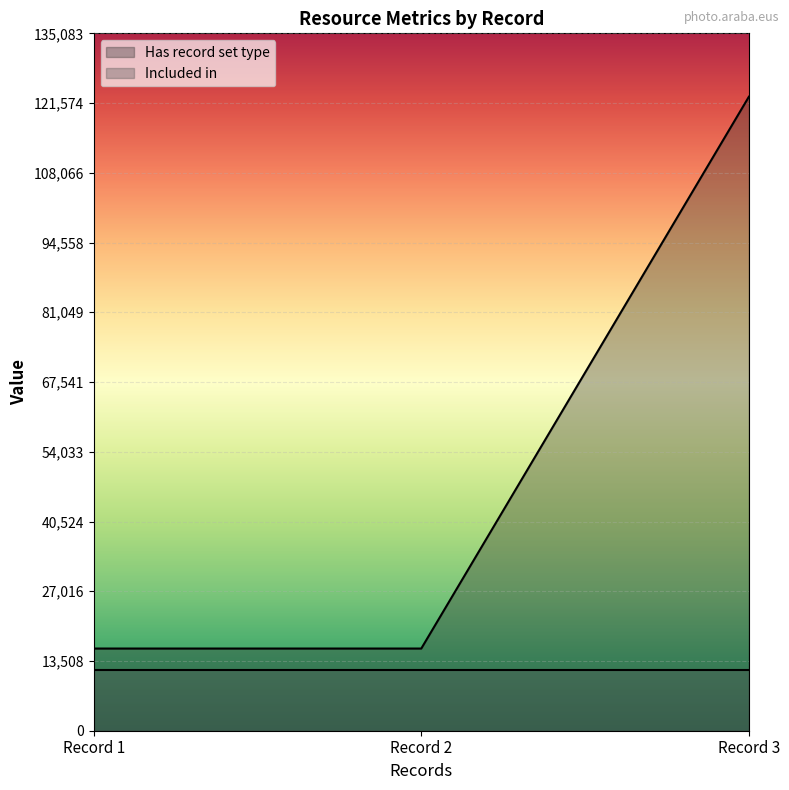

The chart shows a value of 23085 at Record 2. True or false?

False